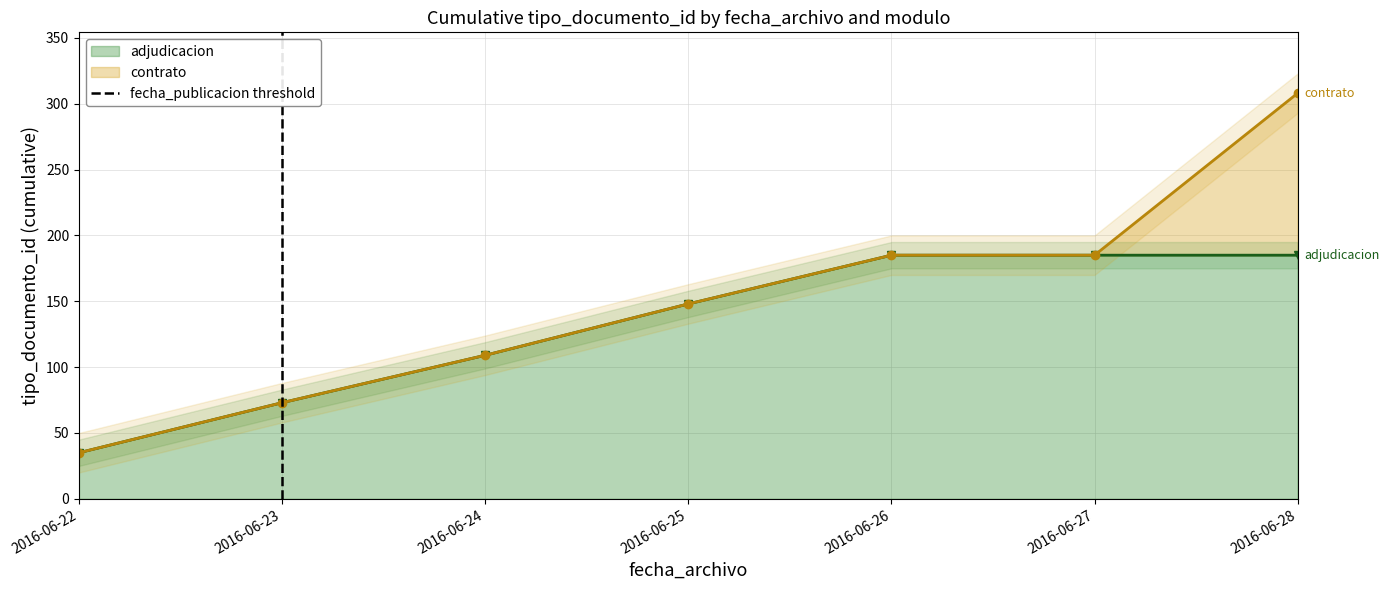

The adjudicacion series shows 203 at 2016-06-25. True or false?

False